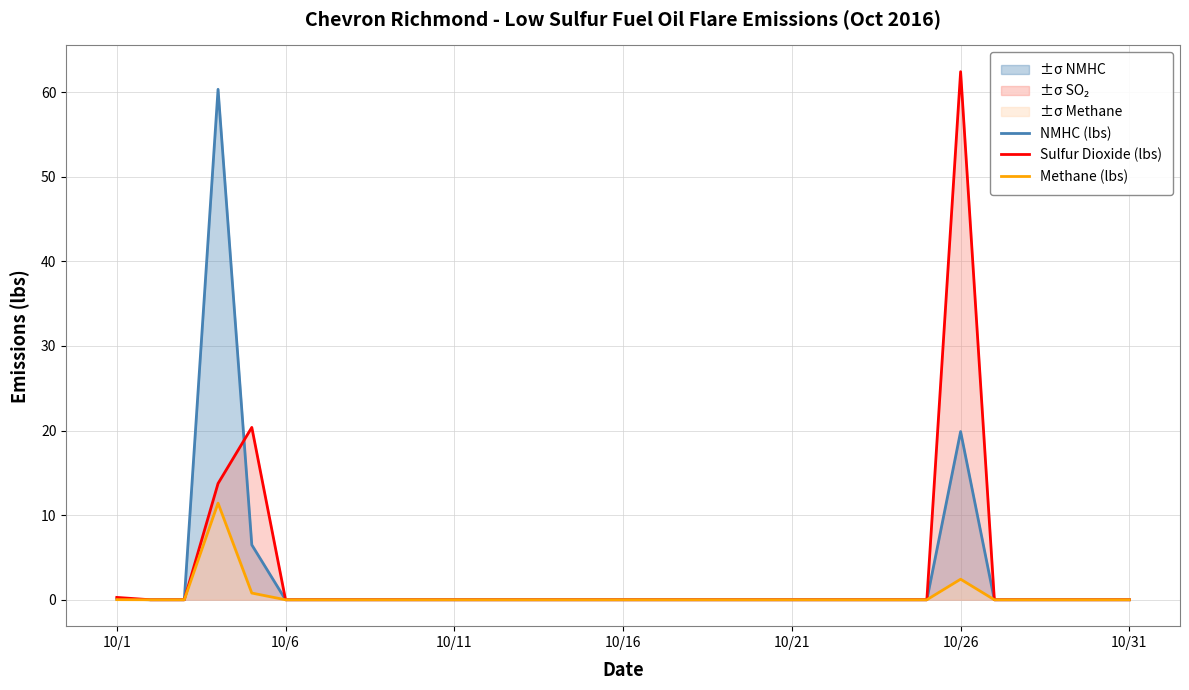

What is the difference between the highest and lowest values at 10/26?

60.0